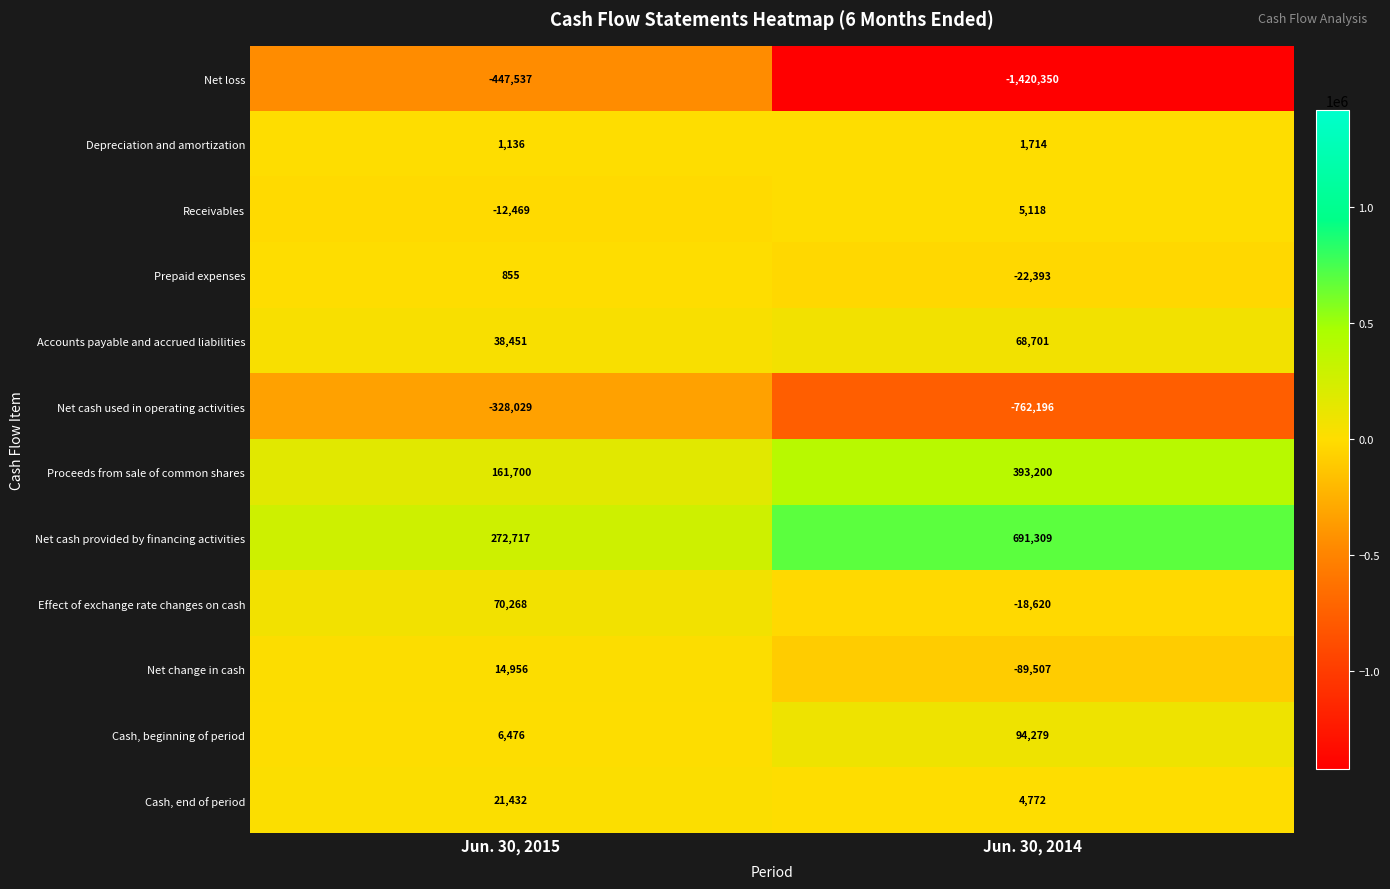

Where is Net cash provided by financing activities nearest to the value 482013?

Jun. 30, 2015